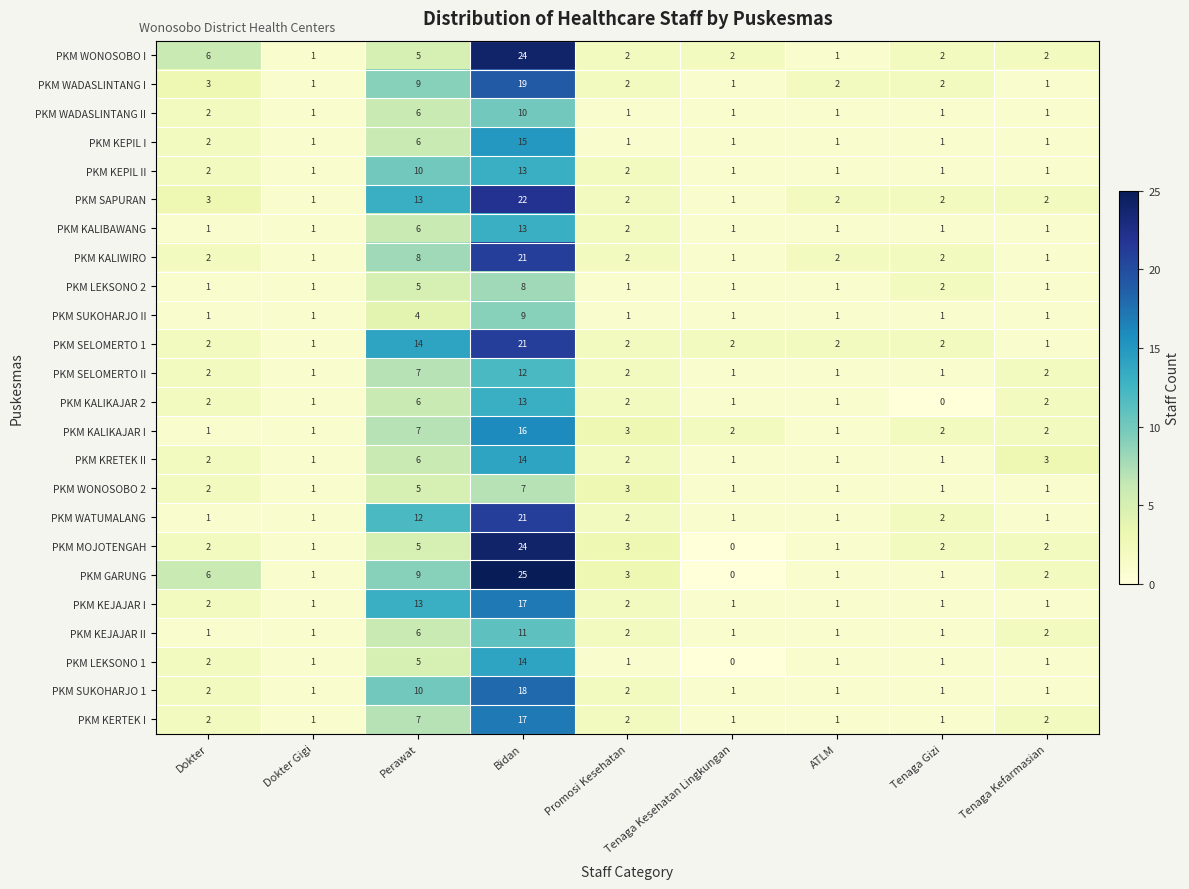

What is the highest value of the PKM KRETEK II series?

14